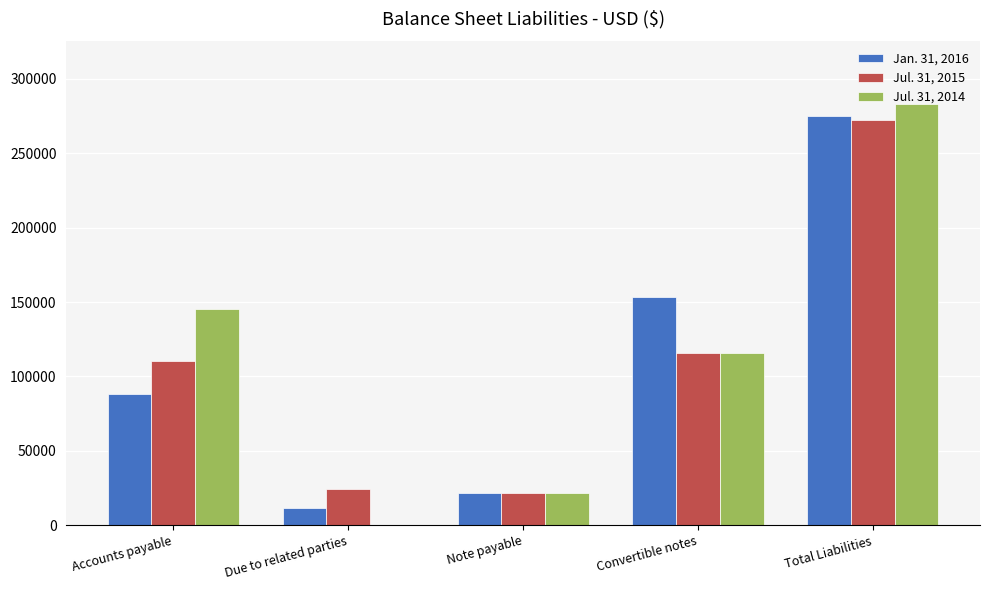

What is the maximum value shown in the chart?

282925